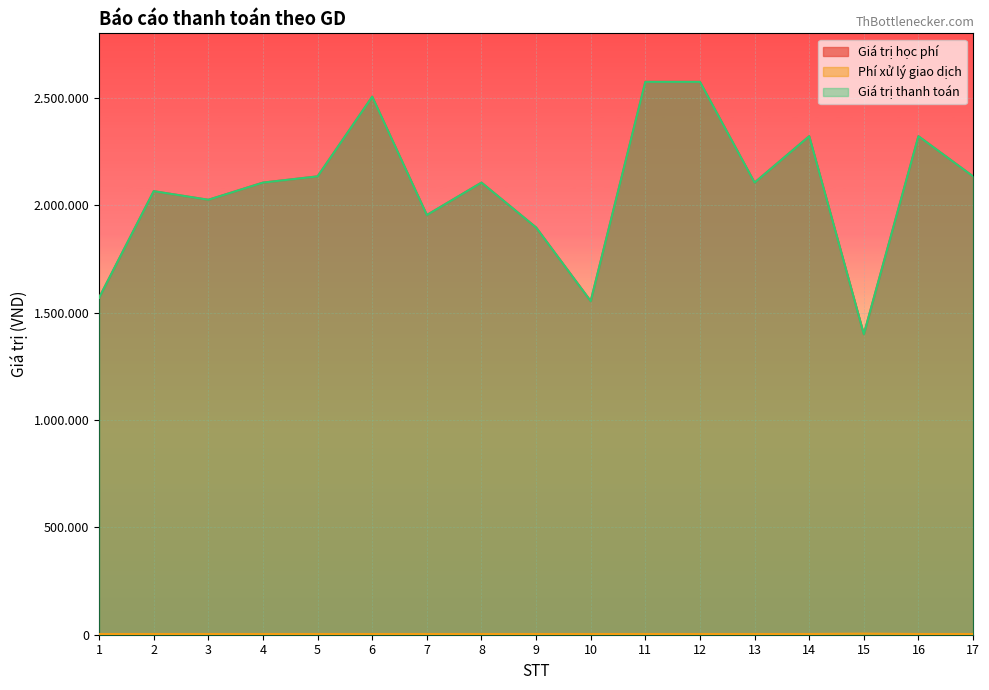

In Giá trị thanh toán, how many points are lower than both neighbors (excluding endpoints)?

5